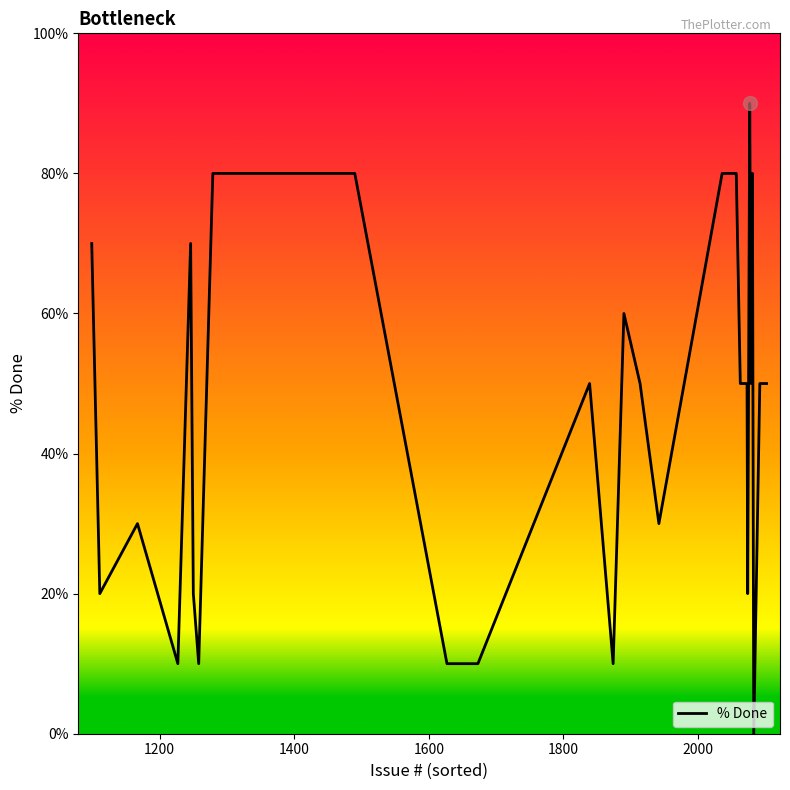

What is the greatest value displayed?

90